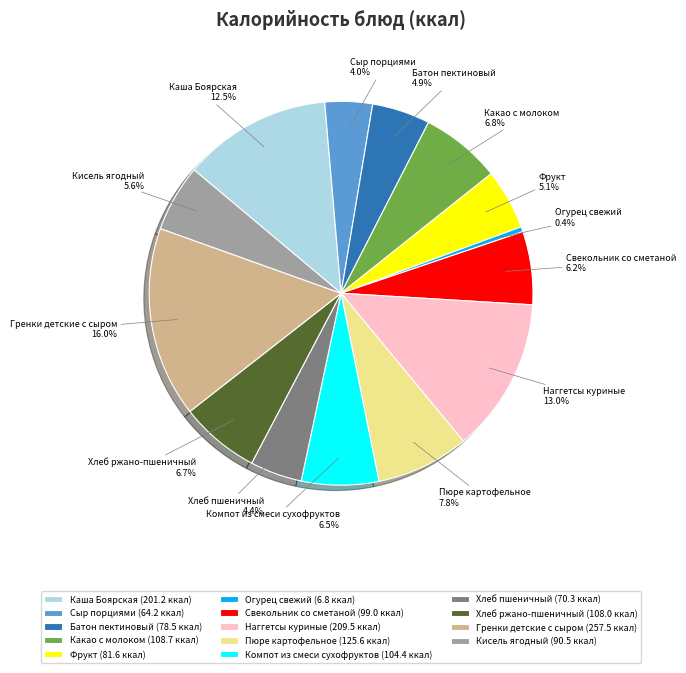

What percentage do Гренки детские с сыром and Фрукт together represent?

21.1%